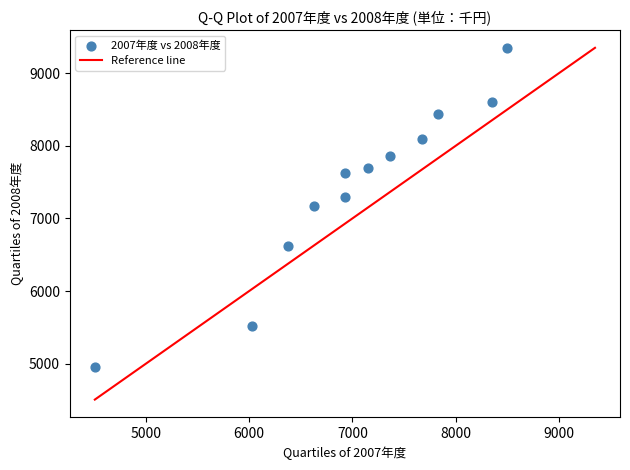

What is the average Y value?

7437